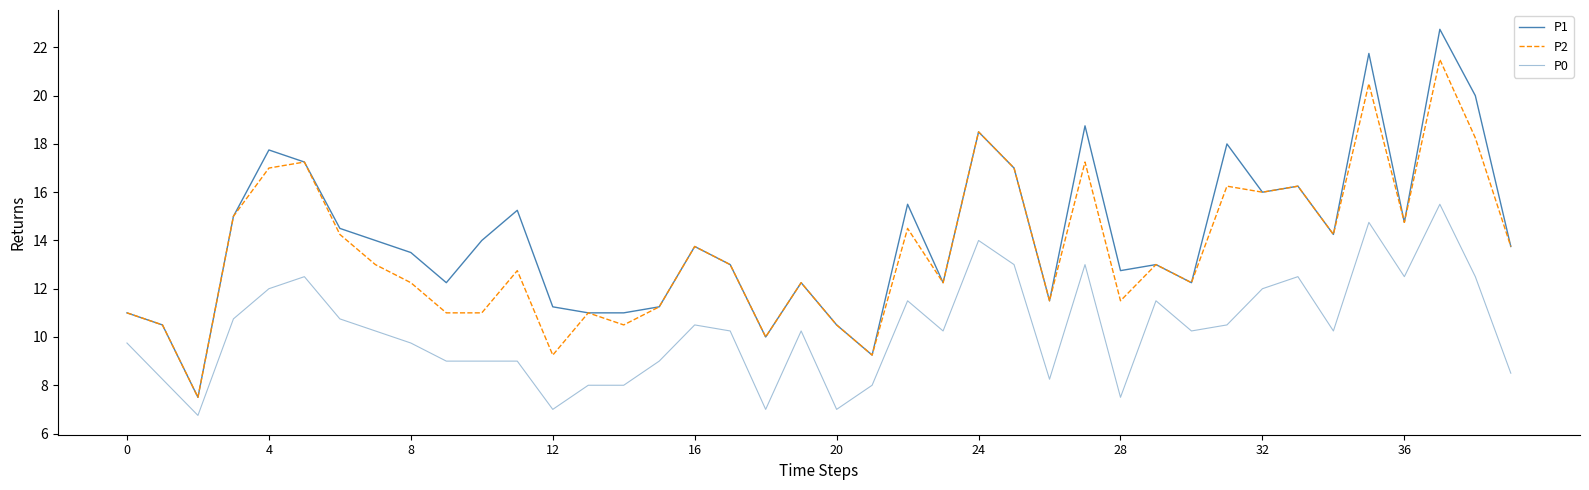

What is the sum of all P0 values?

411.0